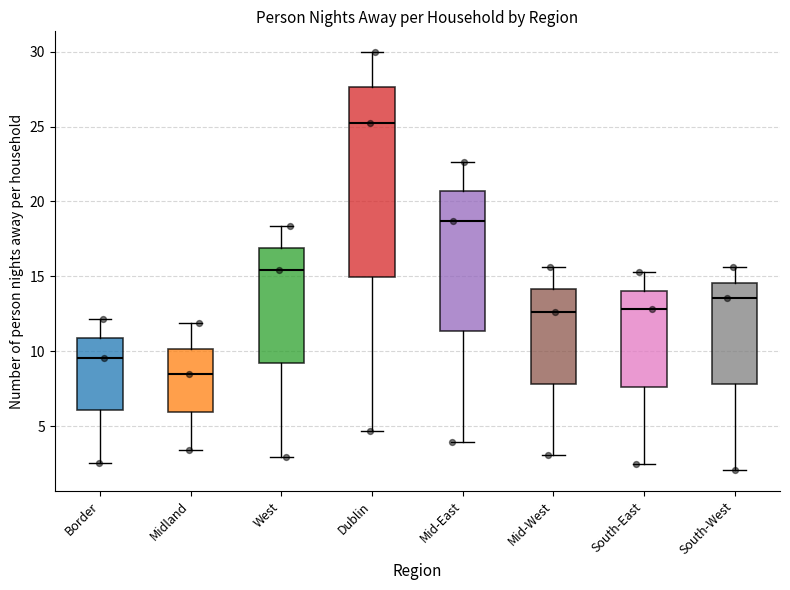

Where does the median line of the box for West sit on the y-axis? The values are not printed on the chart, so give them approximately, as read against the axis.

15.5